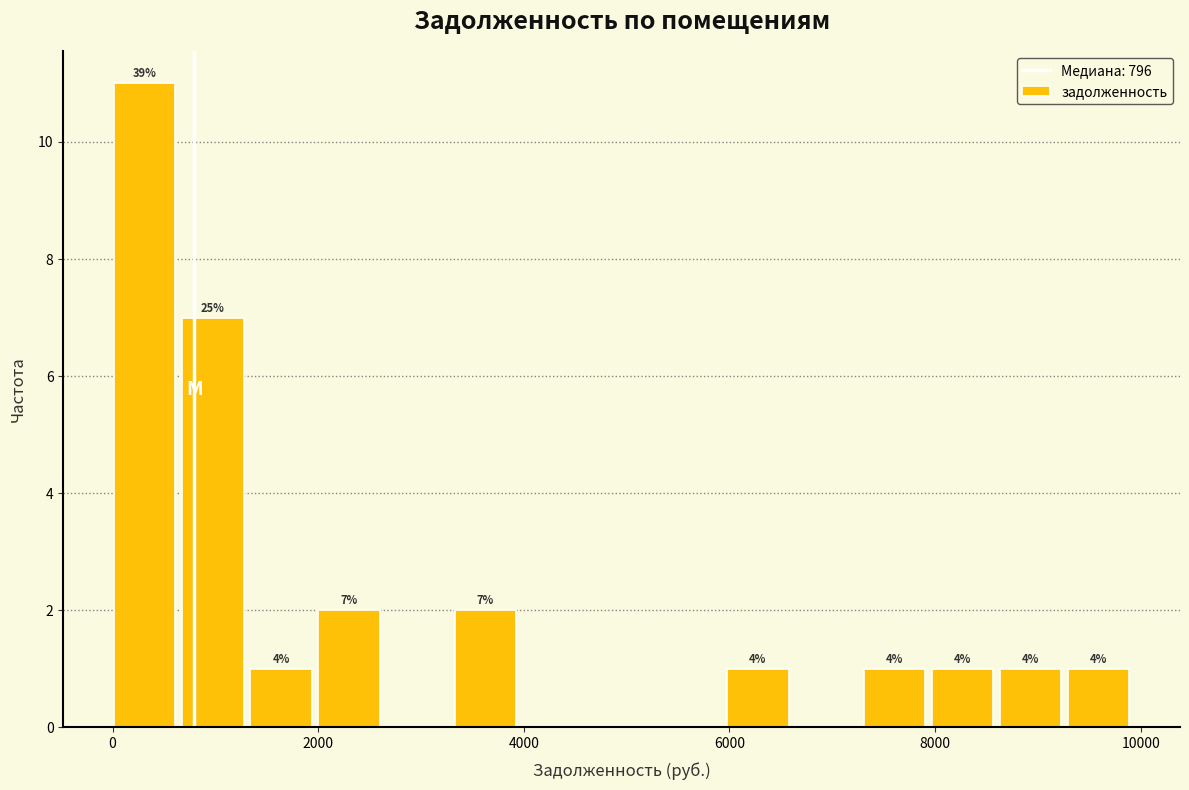

Around what value on the x-axis is the tallest bar? Give the approximate position of its centre, as read against the axis.

400